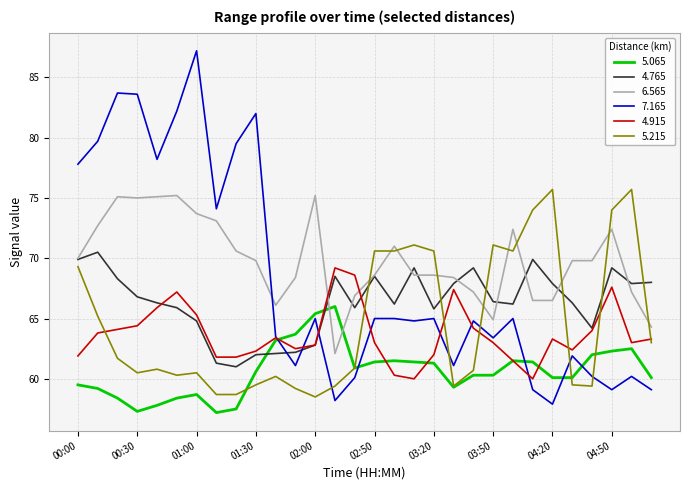

Which series ends up on top after the final intersection of 7.165 and 4.765?

4.765